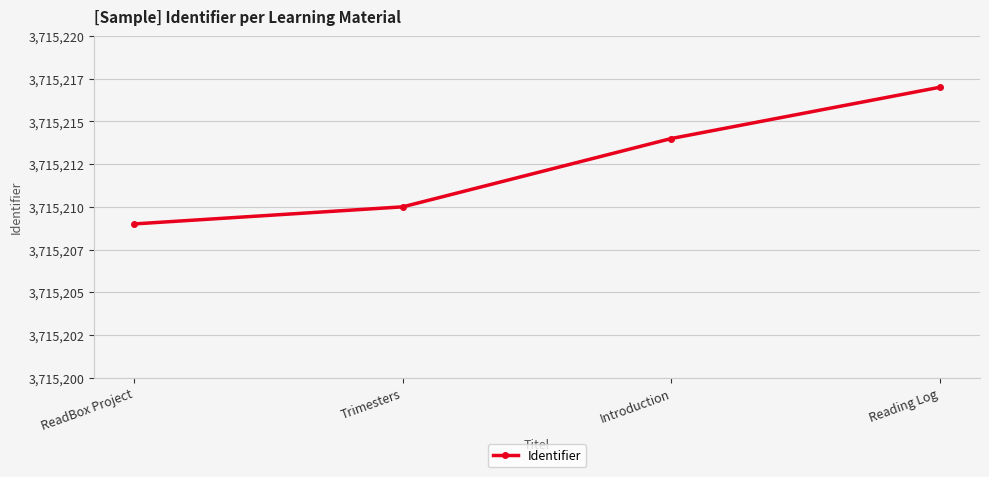

Is this an area chart (filled region under the line)?

No